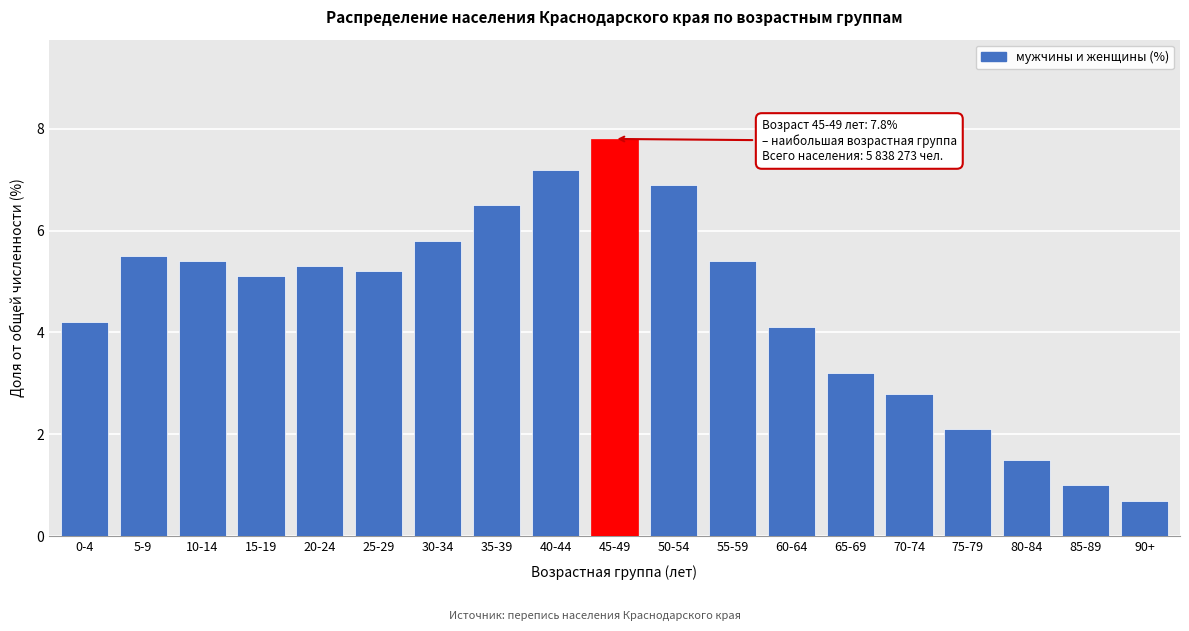

Reading left to right, list all the values displayed in this chart.

4.2	5.5	5.4	5.1	5.3	5.2	5.8	6.5	7.2	7.8	6.9	5.4	4.1	3.2	2.8	2.1	1.5	1.0	0.7